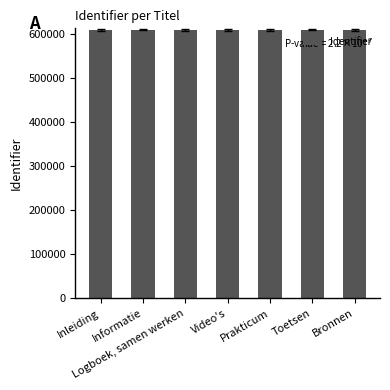

What is the sum of all values?

4273928